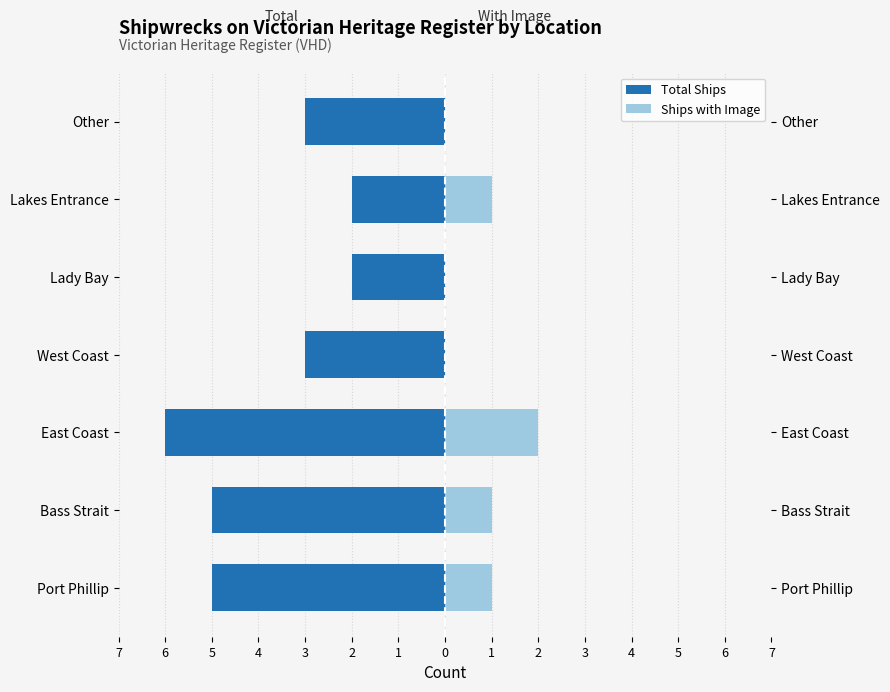

The value of Ships with Image at East Coast is 3. True or false?

False